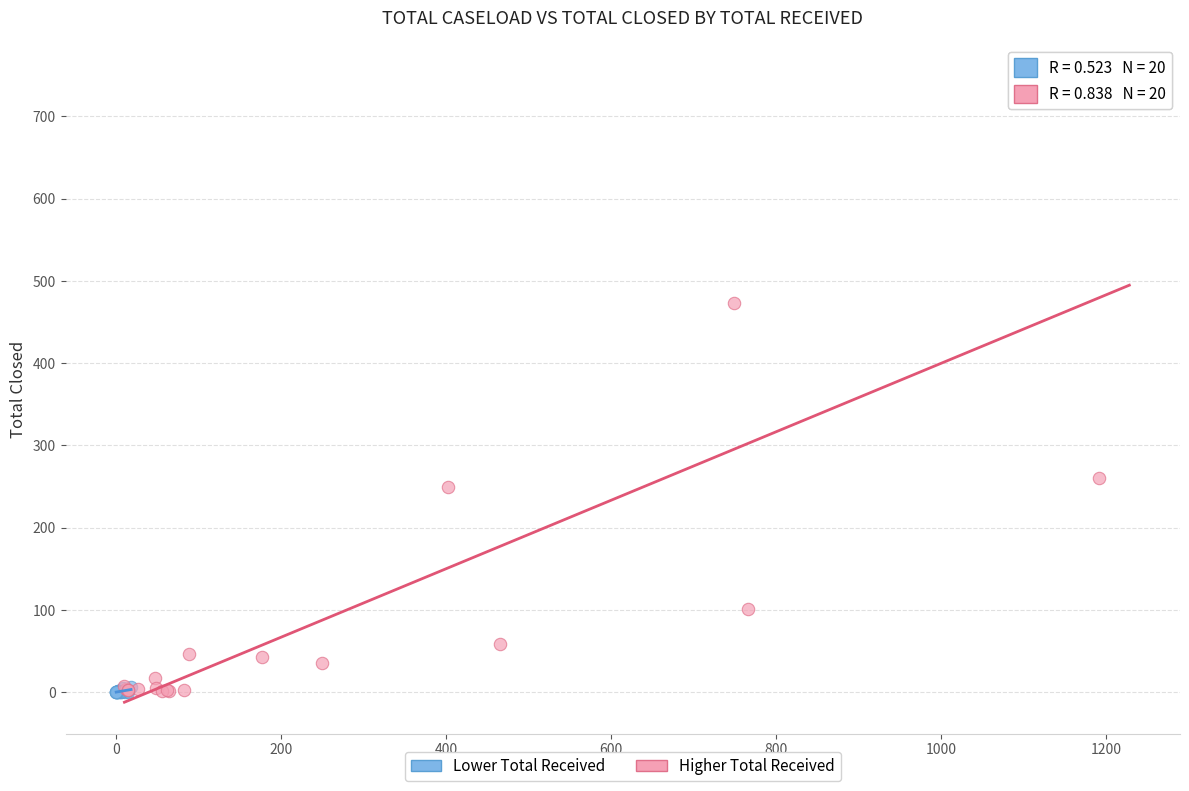

Which series contains the highest Y value?

Higher Total Received